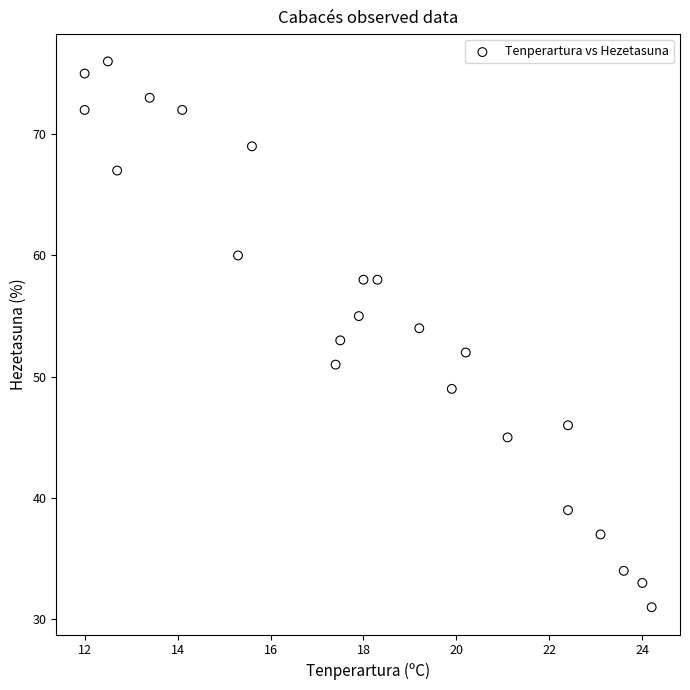

What is the range of Y values (max minus min)?

45